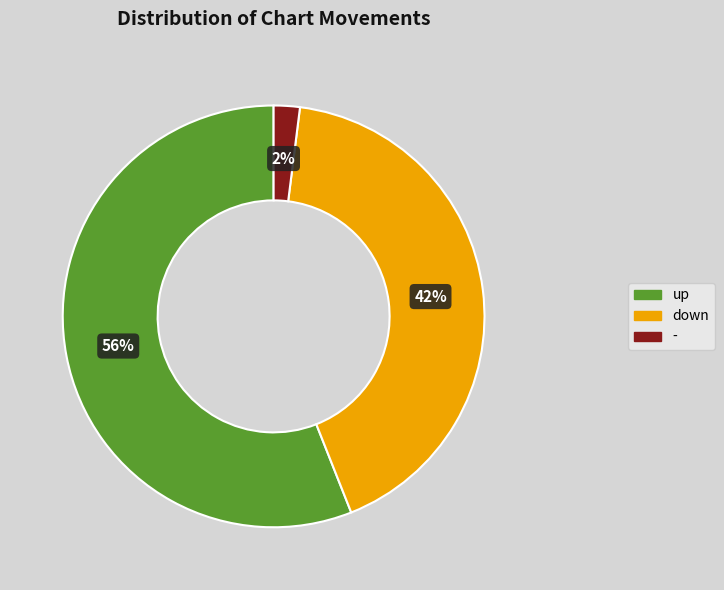

Which category has the smallest portion of the pie?

-